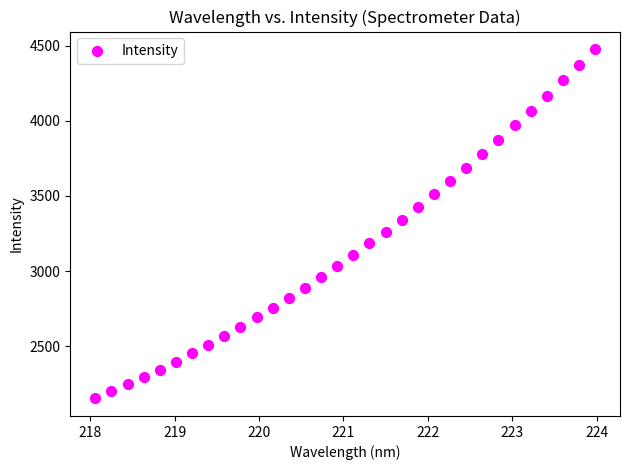

What is the range of X values (max minus min)?

5.9